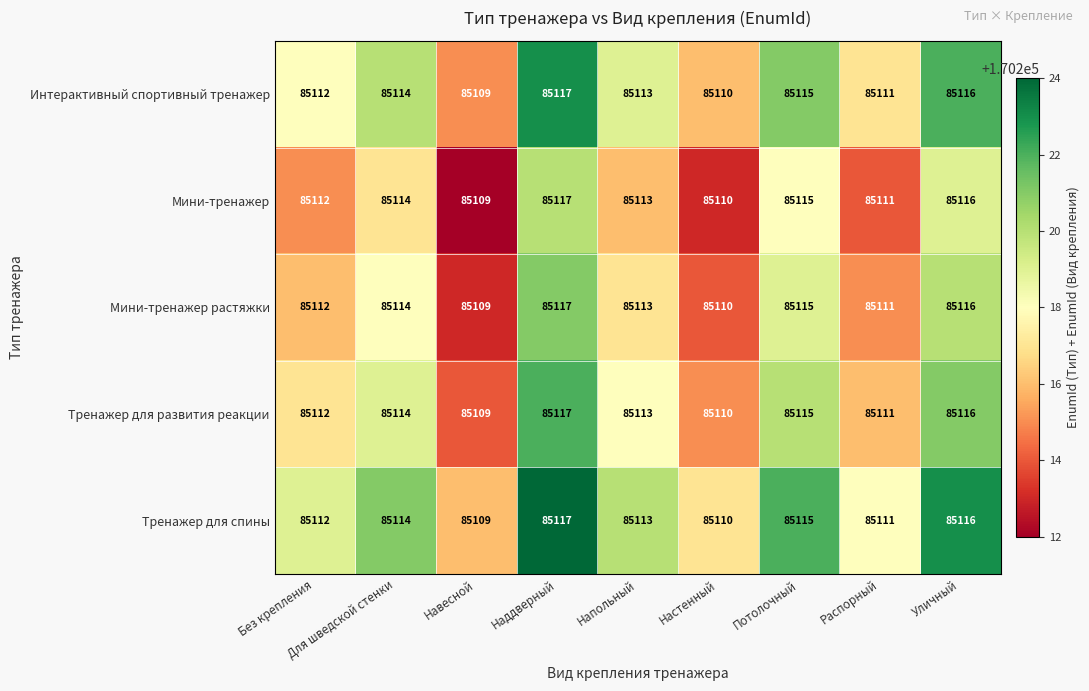

What is the sum of all Тренажер для спины values?

766017